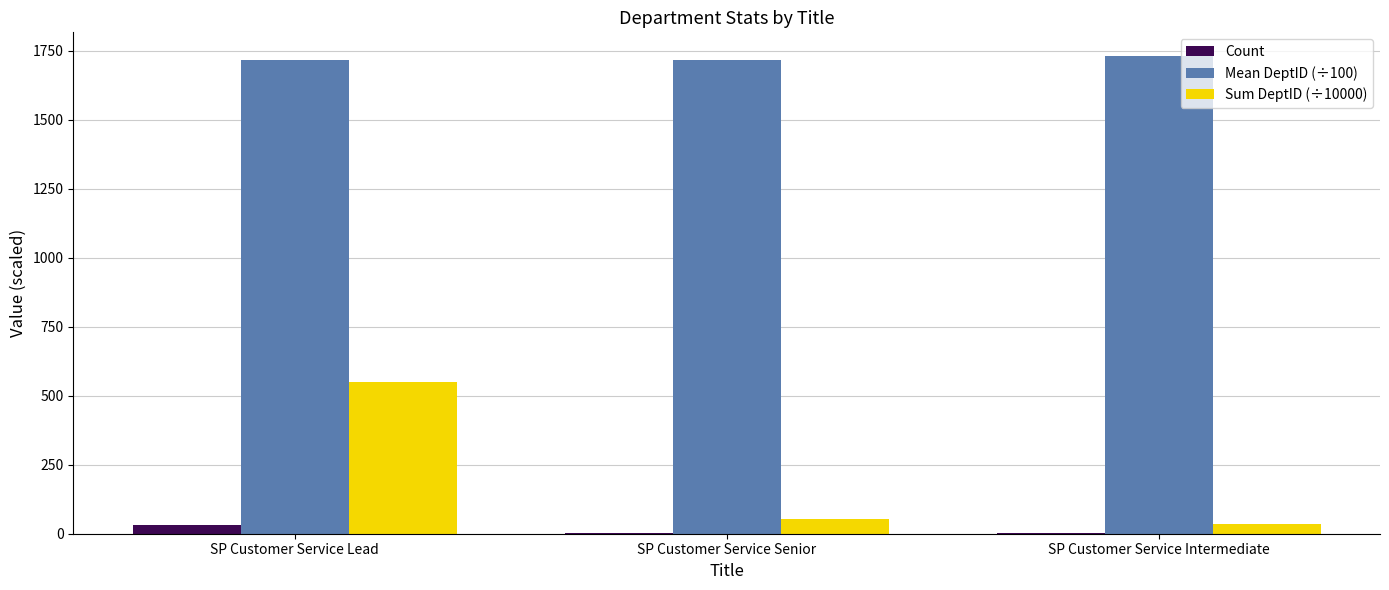

At which label is Sum DeptID (÷10000) closest to 291?

SP Customer Service Senior